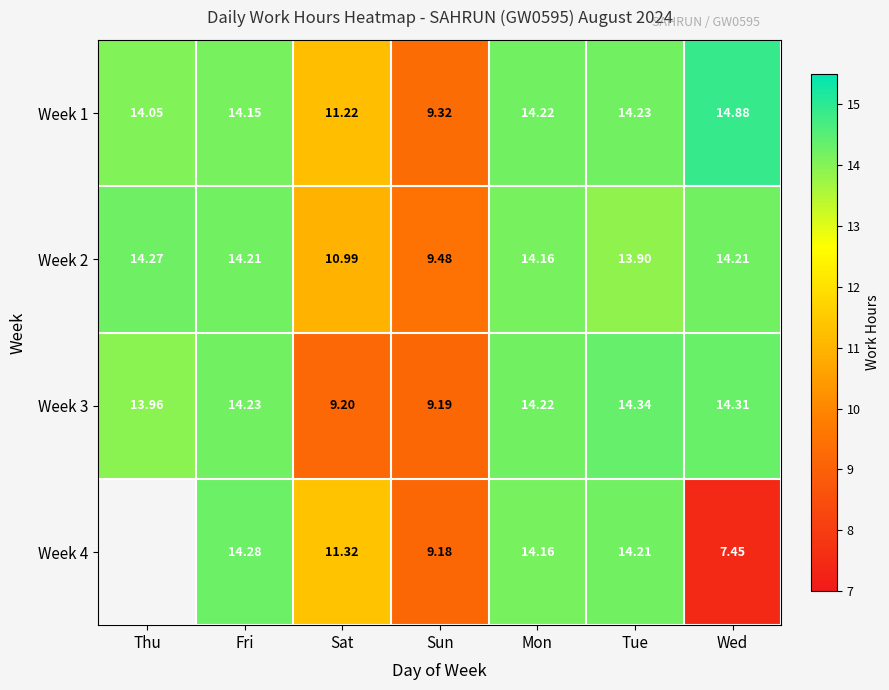

What is the average value of the Week 1 series?

13.2